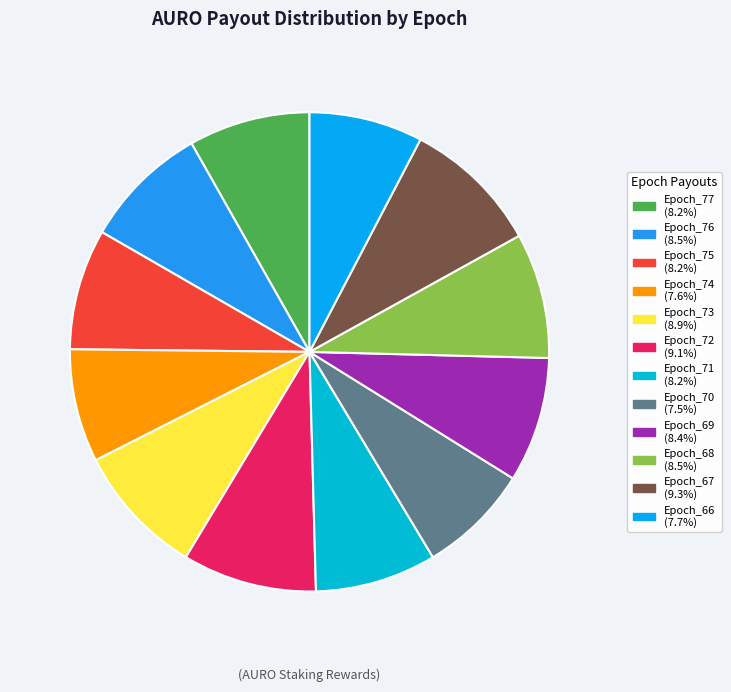

To the nearest percent, what percentage of the pie is Epoch_75?

8%